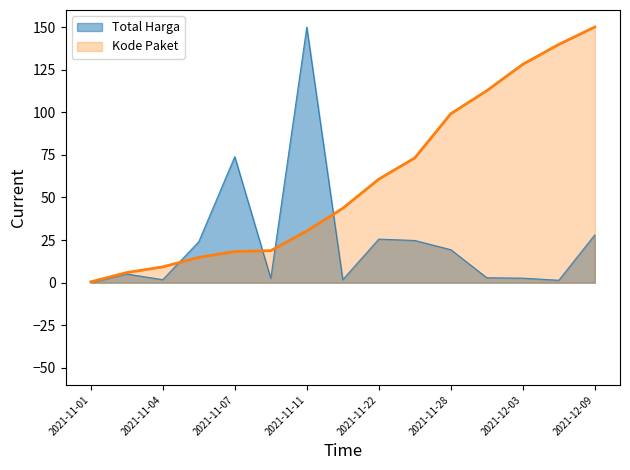

True or false: Kode Paket has a value of 25.7 at 2021-11-05.

False